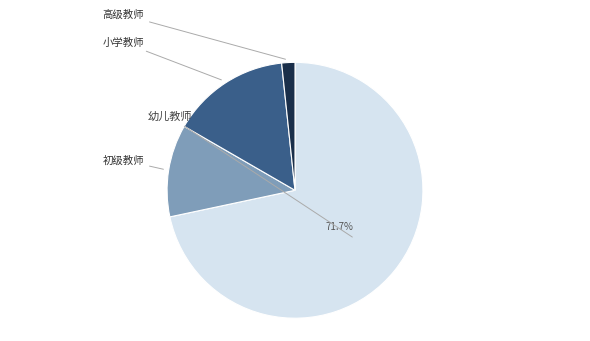

How many segments does this pie chart have?

4